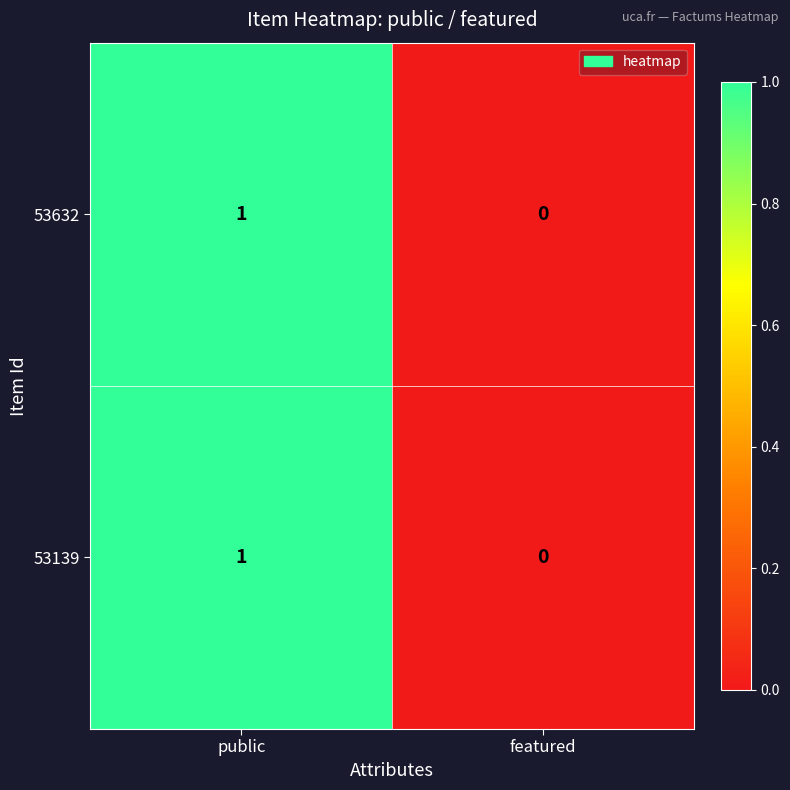

Reading left to right, transcribe all the data shown in this chart.

53632: public=1	featured=0
53139: public=1	featured=0